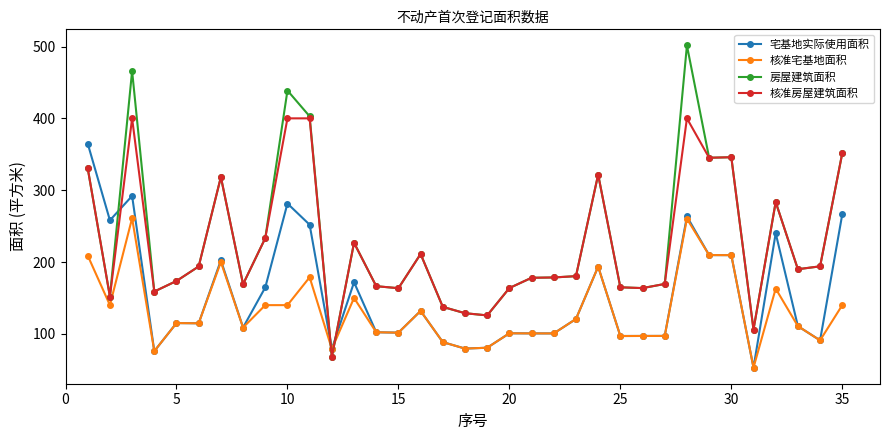

What is the value of the 宅基地实际使用面积 point at the 23rd from the left?

120.7